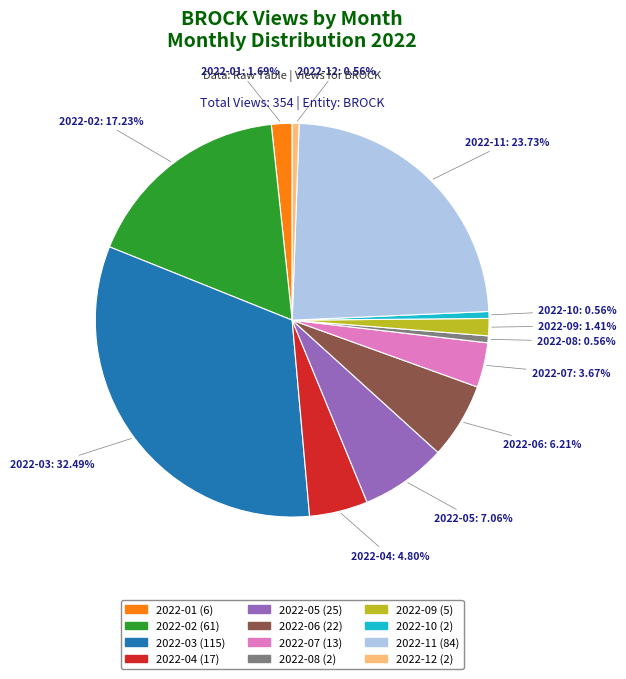

Which category has the biggest portion of the pie?

2022-03